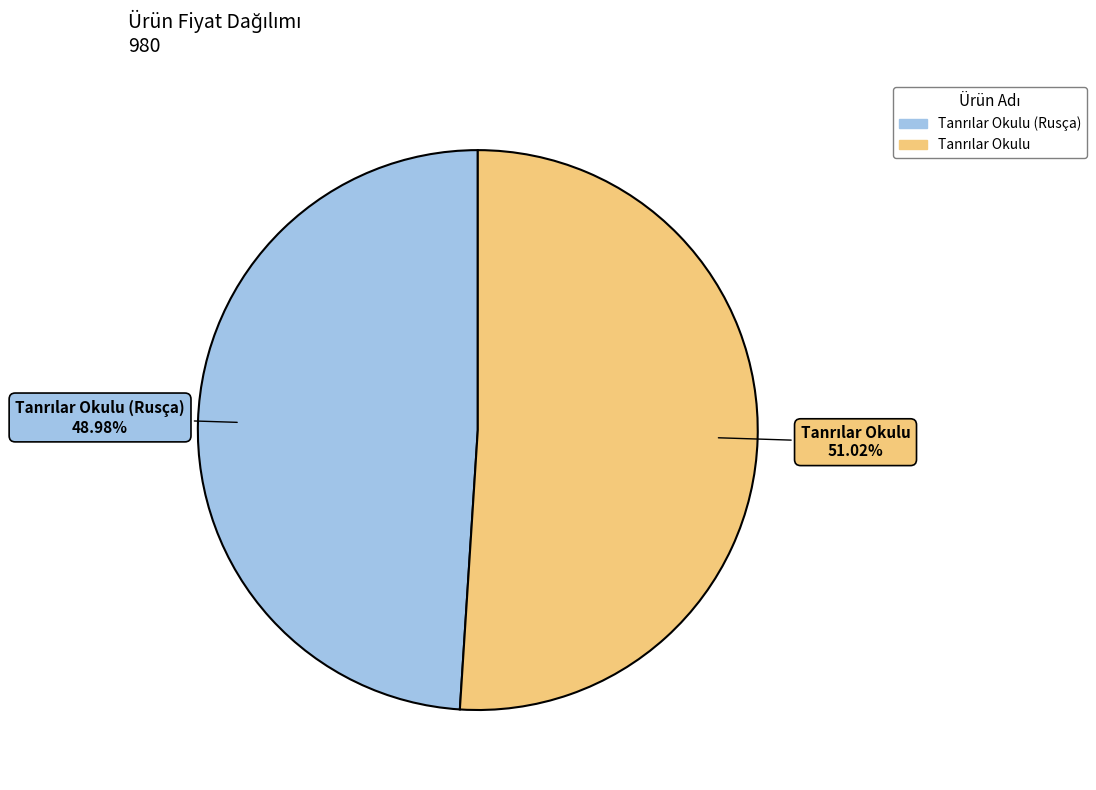

To the nearest percent, what is the difference between the largest and smallest slice percentages?

2%